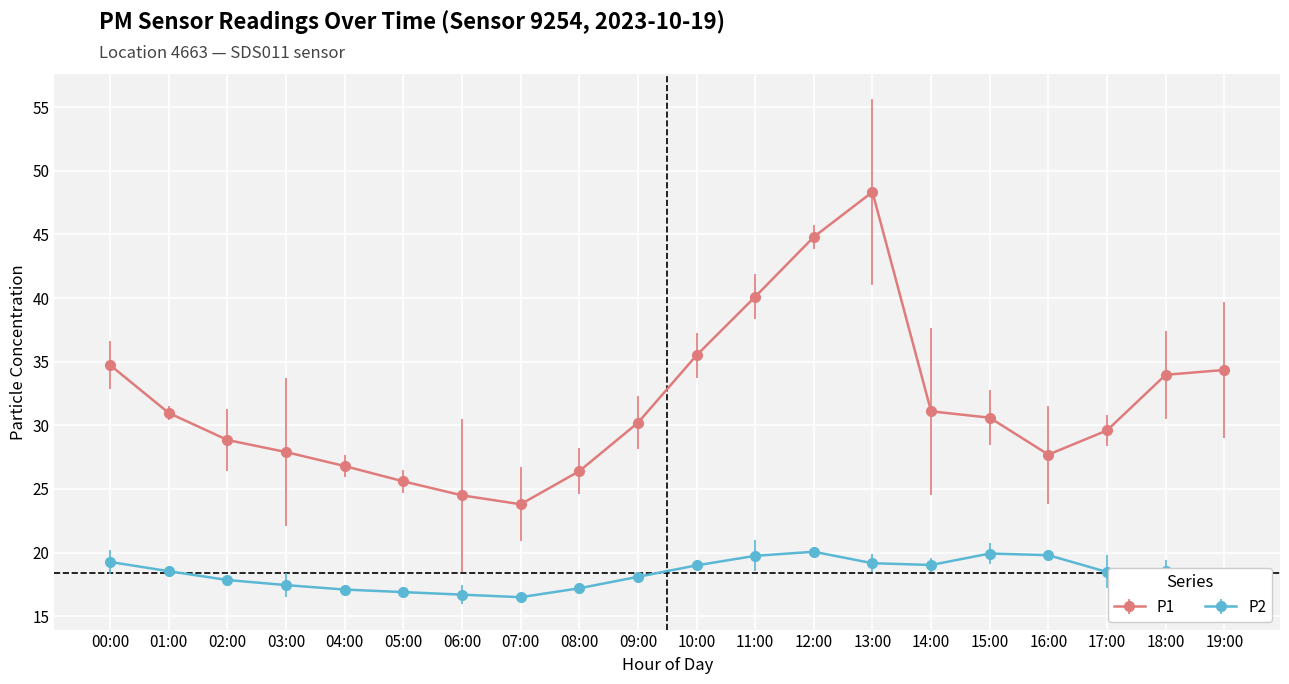

Which series has the widest spread of values?

P1